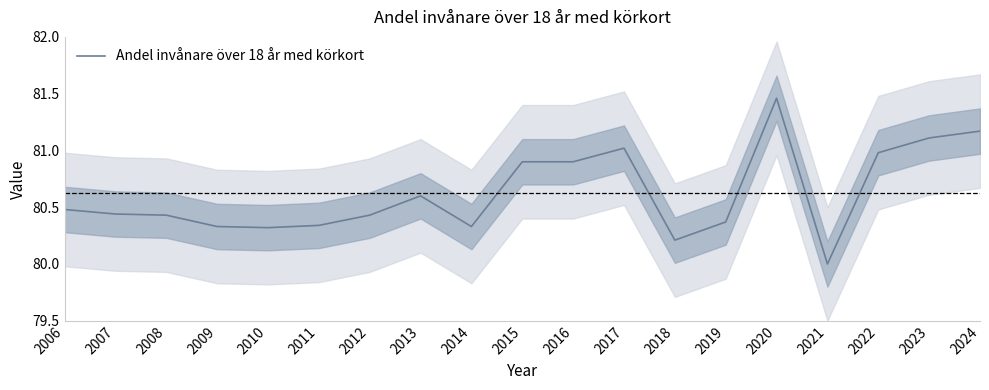

What is the ratio of the value at 2019 to the value at 2012?

1.0